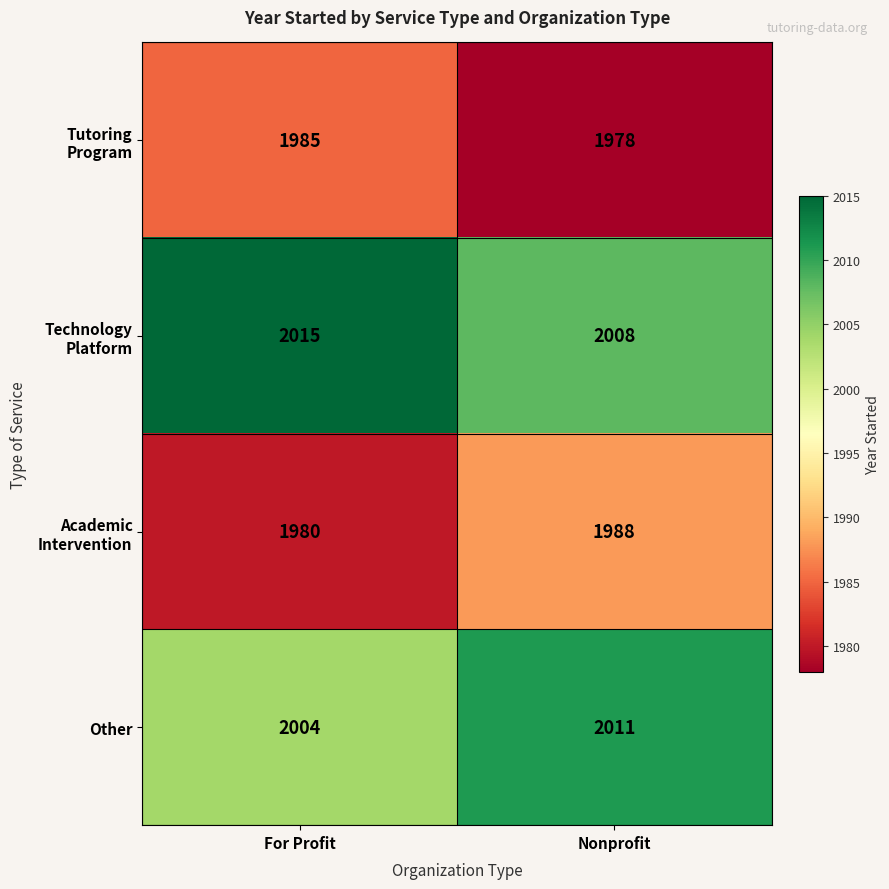

What is the difference between the maximum and minimum values in the Other series?

7